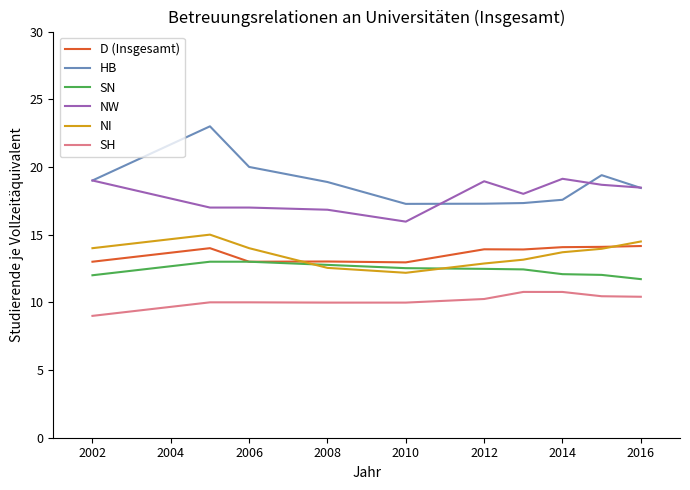

True or false: SN and NW cross at least once.

False